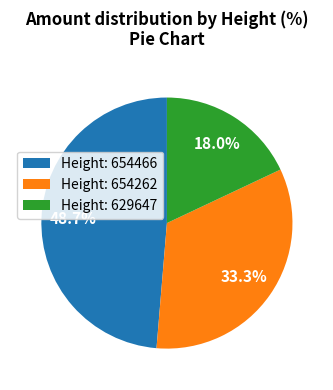

What is the largest slice in the pie chart?

Height: 654466